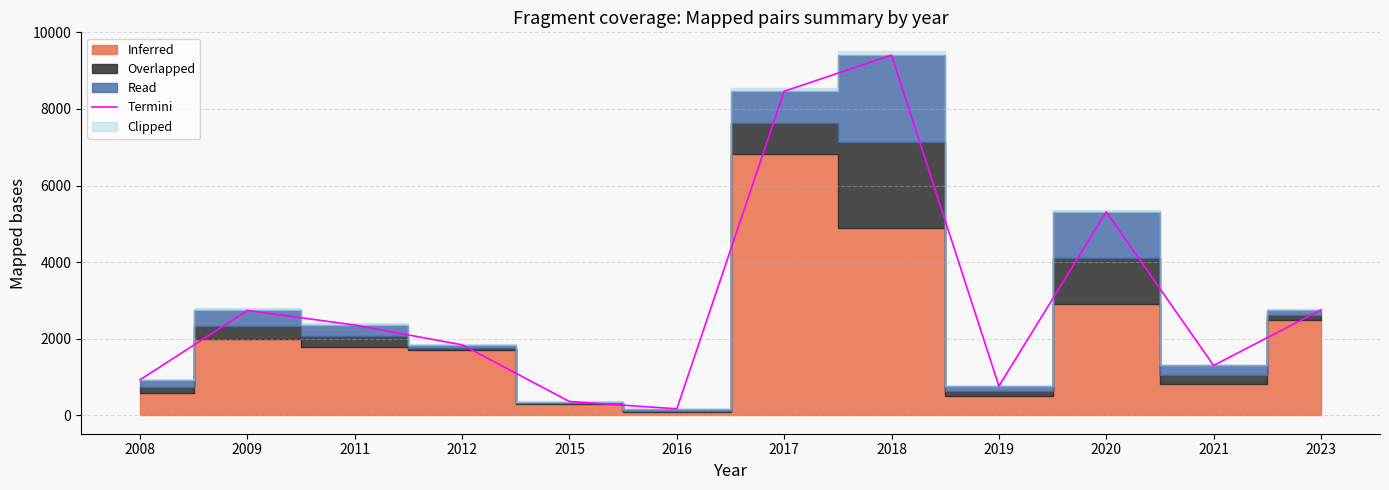

How many lines are shown in the chart?

1